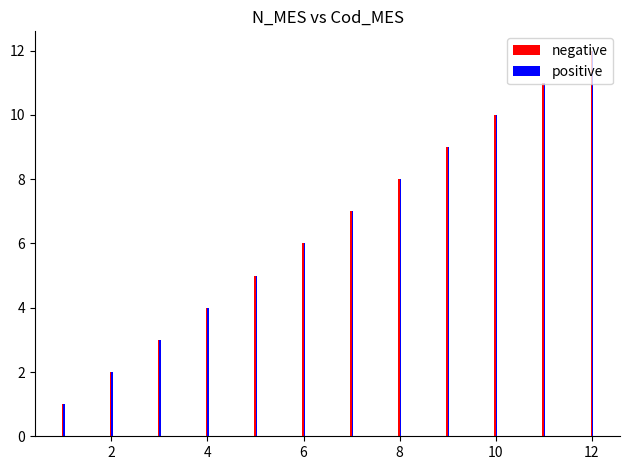

What is the maximum value for positive?

12